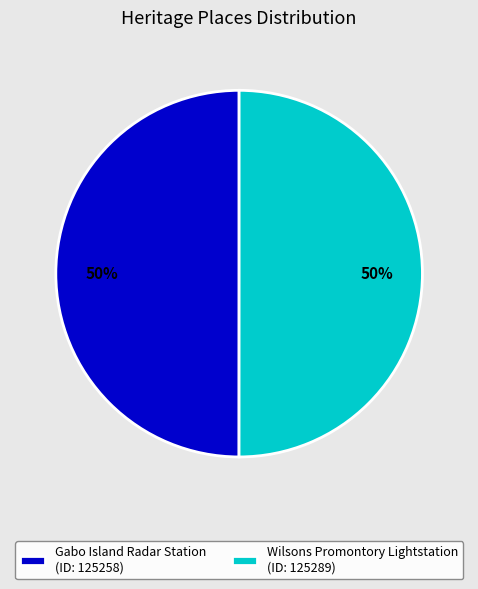

True or false: Gabo Island Radar Station accounts for 59% of the total.

False